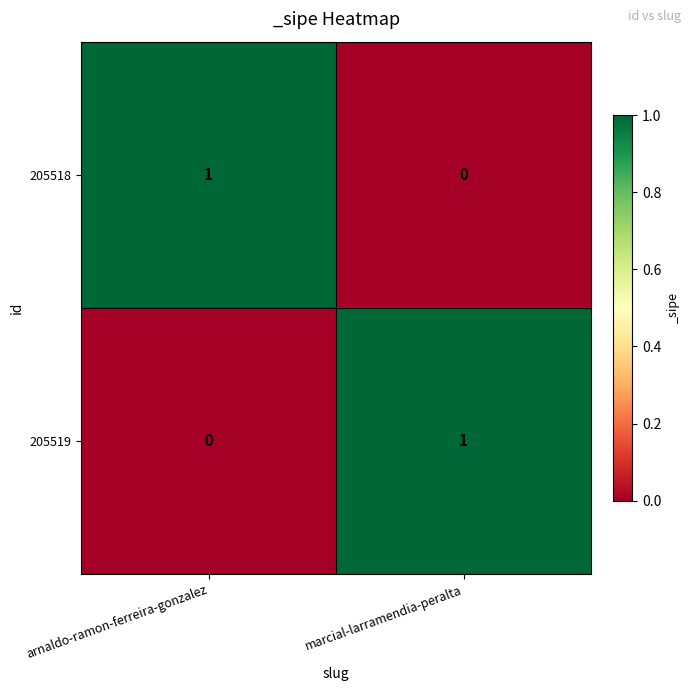

List the labels in order of 205518 value, largest first.

arnaldo-ramon-ferreira-gonzalez, marcial-larramendia-peralta